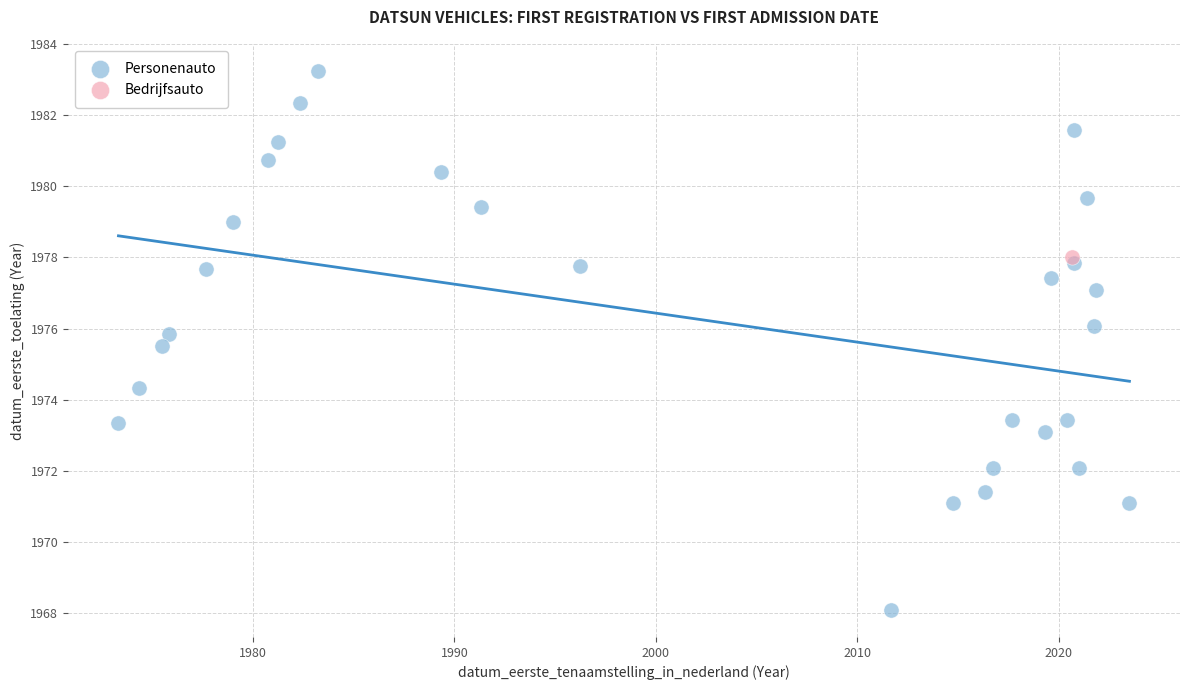

What are all the series names shown in the legend?

Personenauto, Bedrijfsauto